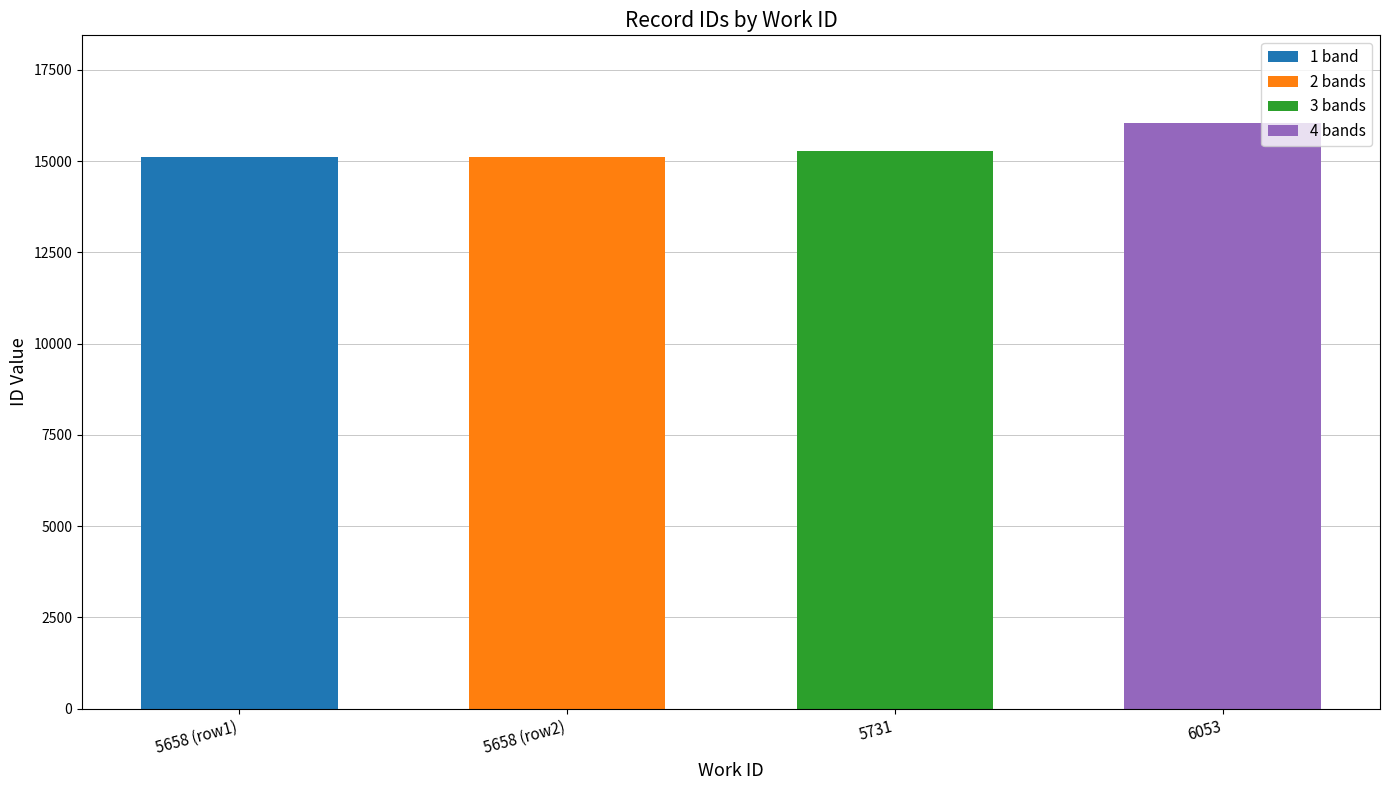

Which category has the lowest value across all series?

5658